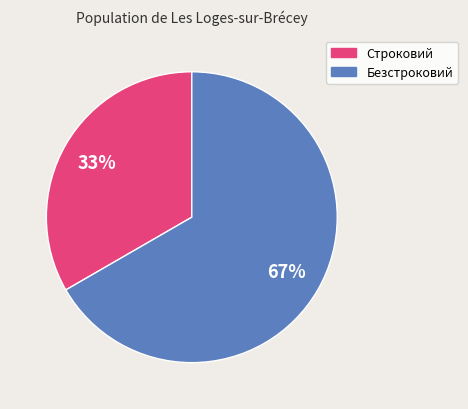

Is it true that Безстроковий is 67% of the pie?

True